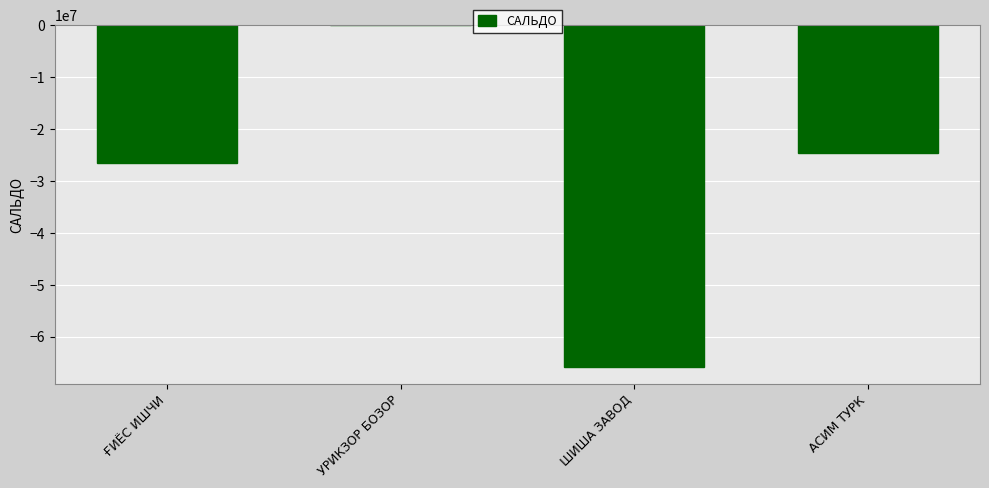

Which category has the highest value across all series?

УРИКЗОР БОЗОР